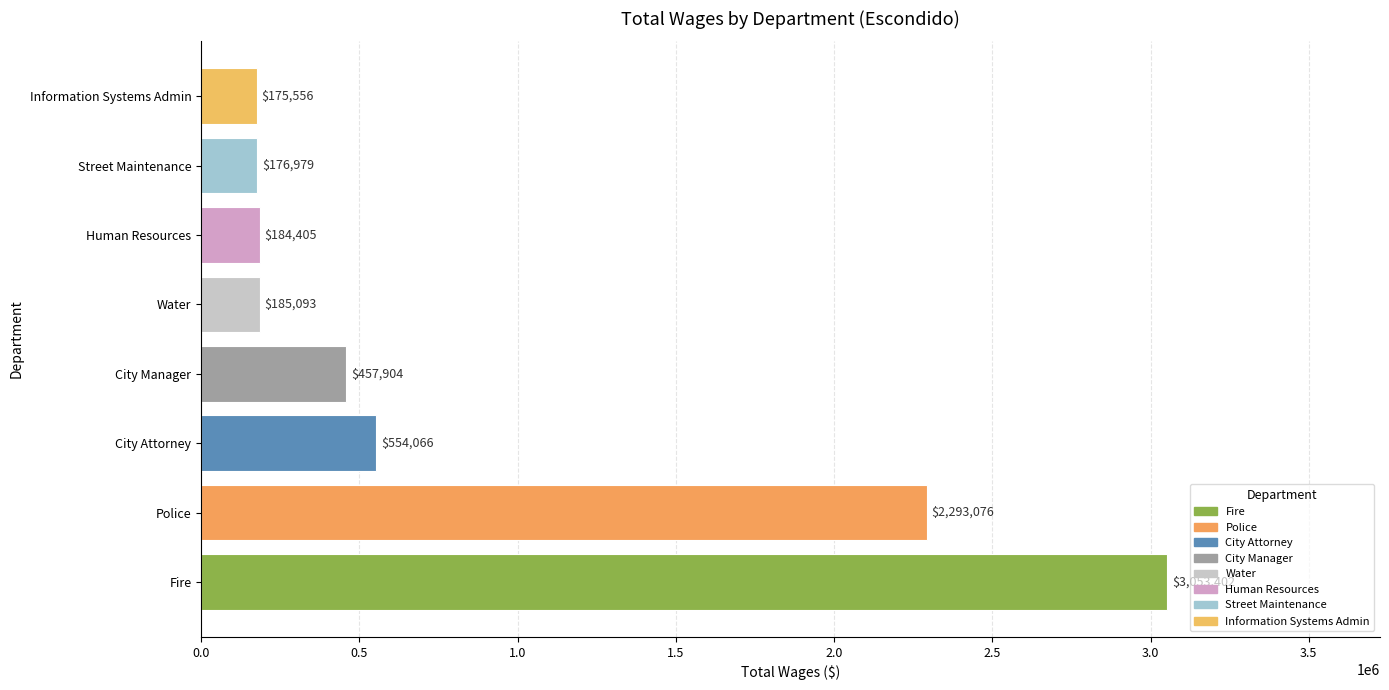

Reading bottom to top, extract all data points from this chart.

Fire=3053402	Police=2293076	City Attorney=554066	City Manager=457904	Water=185093	Human Resources=184405	Street Maintenance=176979	Information Systems Admin=175556